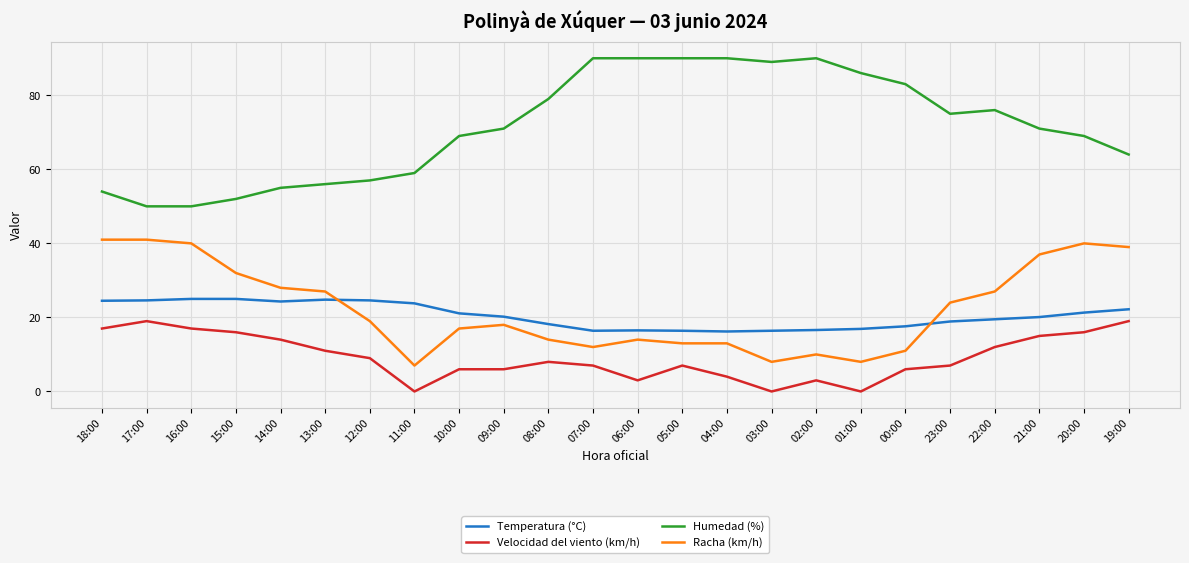

What is the maximum value for Racha (km/h)?

41.0